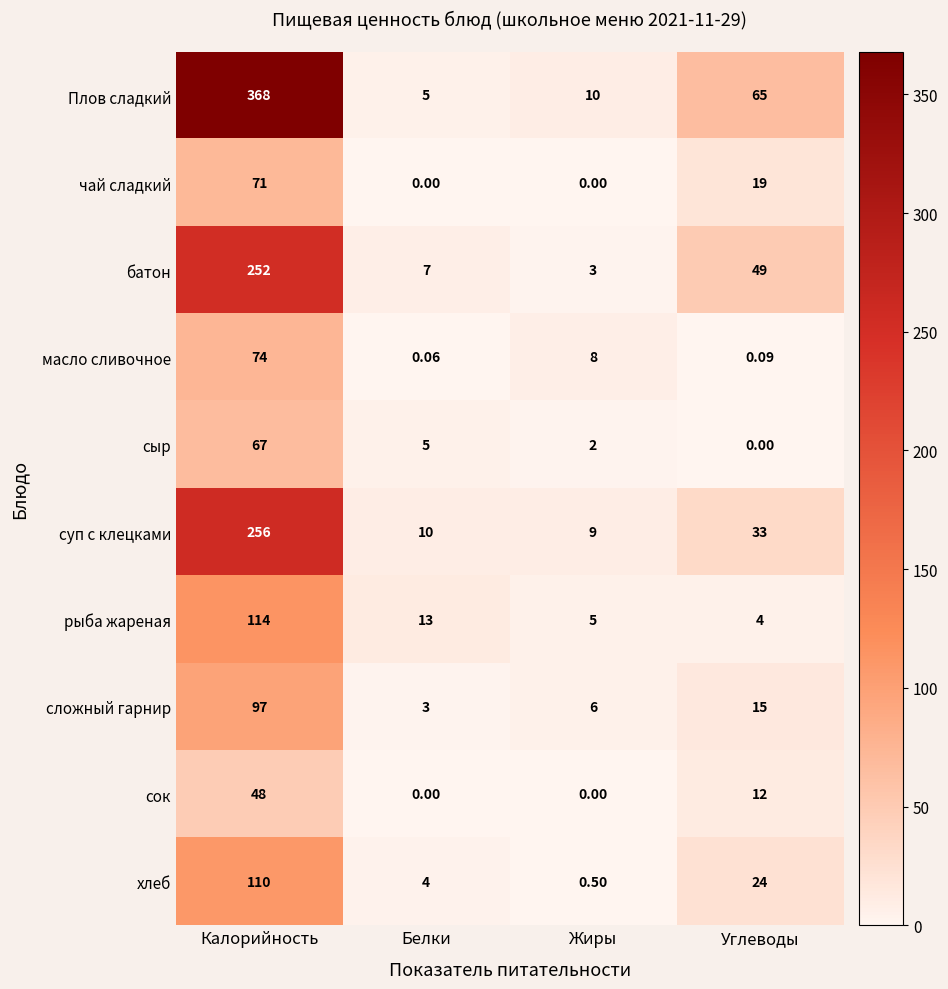

At Калорийность, list the series in order from smallest to largest.

сок, сыр, чай сладкий, масло сливочное, сложный гарнир, хлеб, рыба жареная, батон, суп с клецками, Плов сладкий